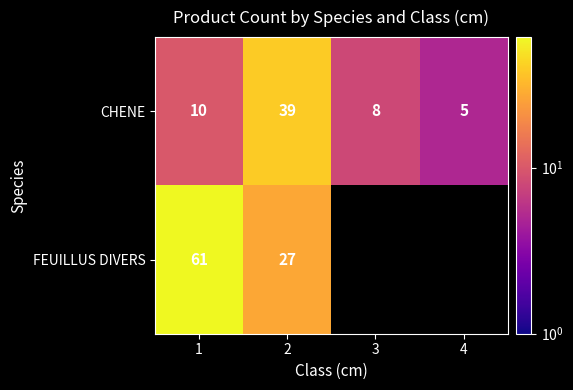

What is the lowest value of the CHENE series?

5